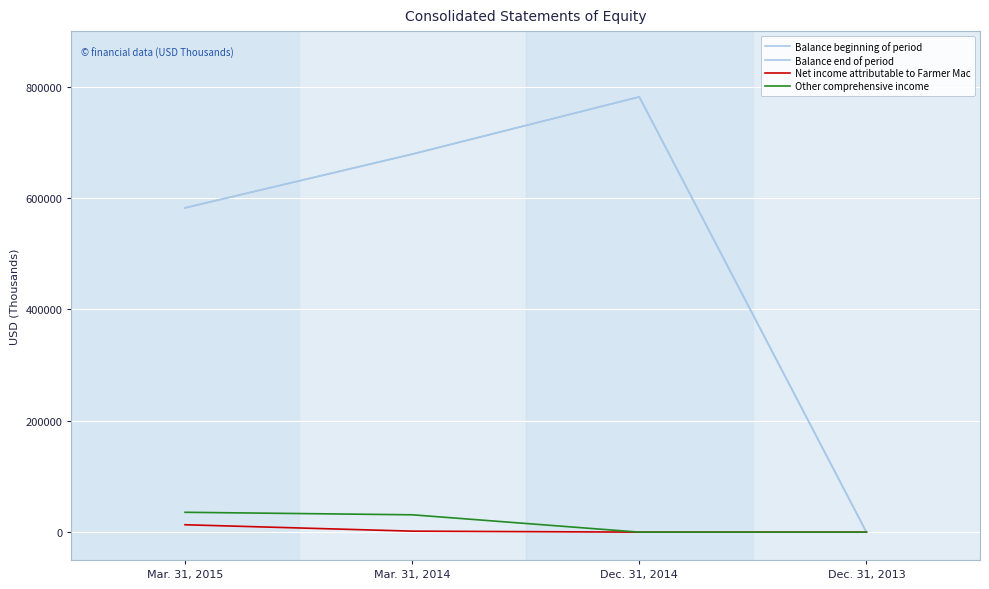

True or false: Other comprehensive income and Balance beginning of period cross at least once.

False